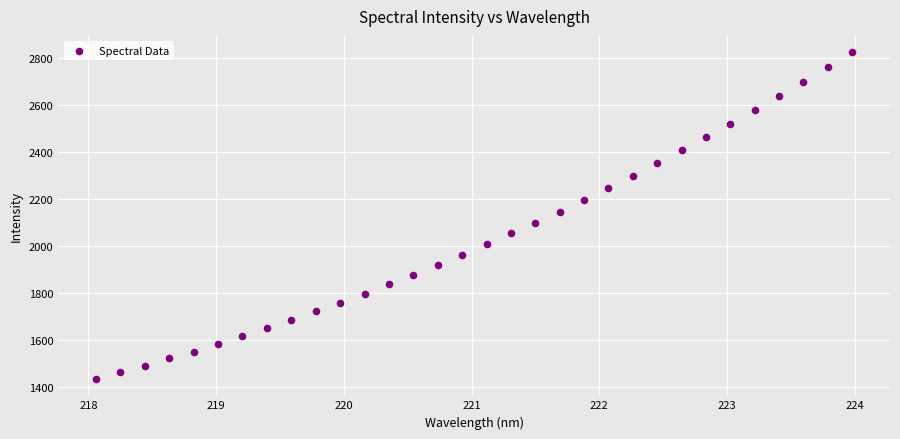

What is the range of Y values (max minus min)?

1389.9